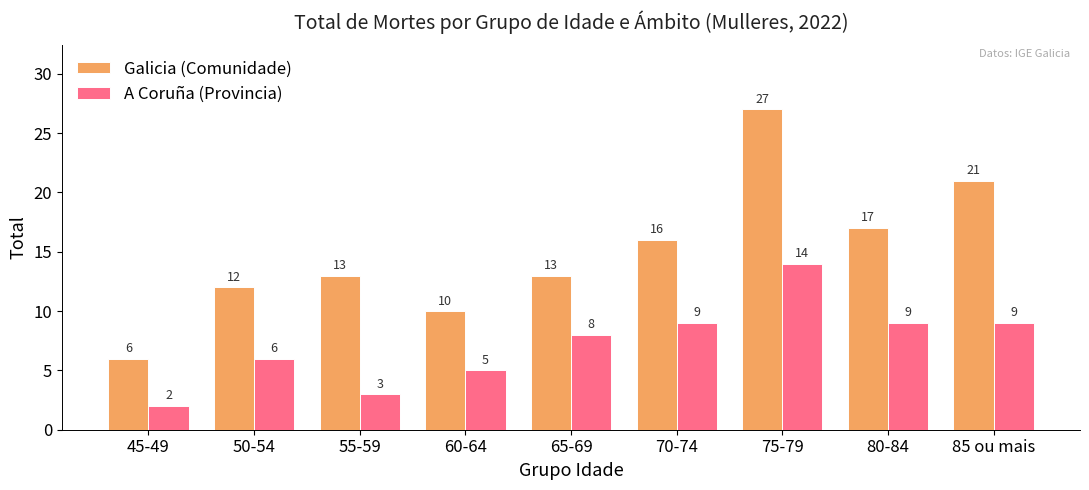

Which series has the largest range (max minus min)?

Galicia (Comunidade)